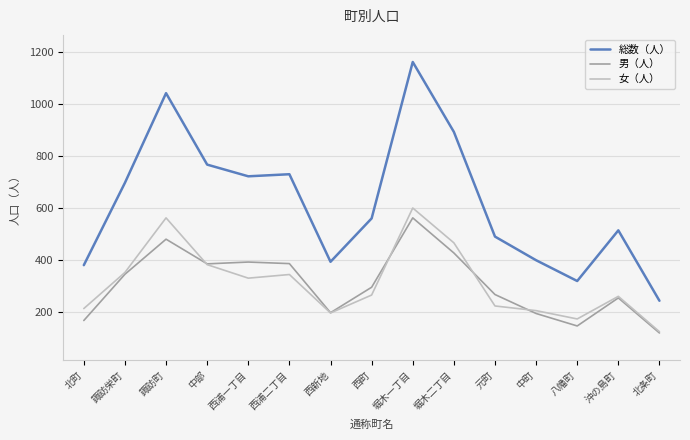

True or false: 女（人） has a value of 196 at 西新地.

True